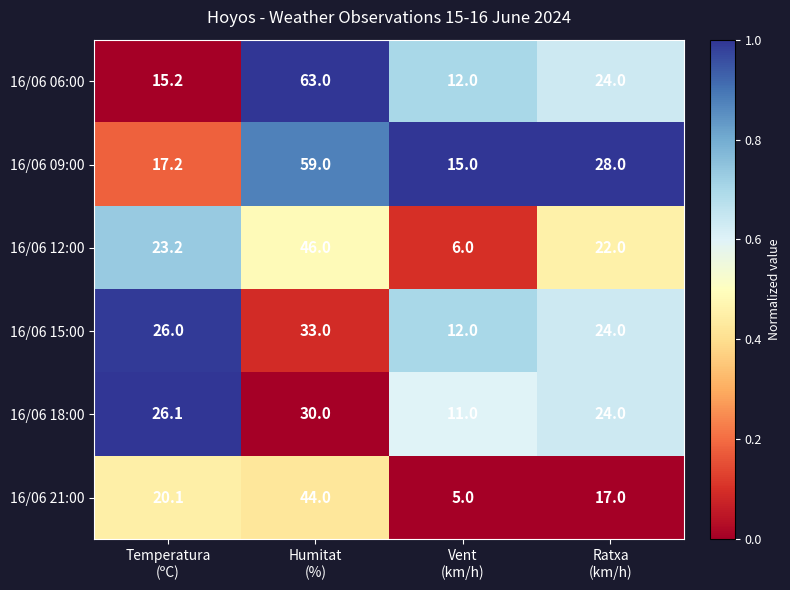

How many series are shown in this chart?

6